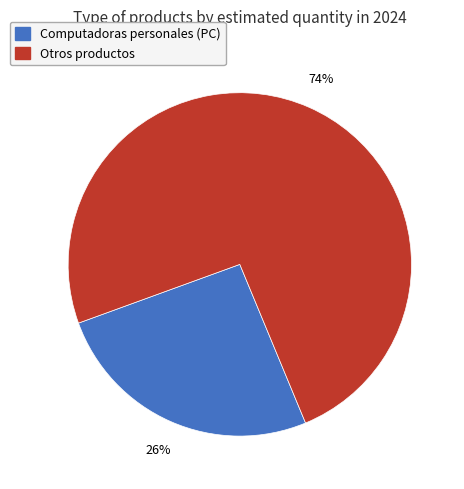

To the nearest percent, what percentage of the pie is Otros productos?

74%